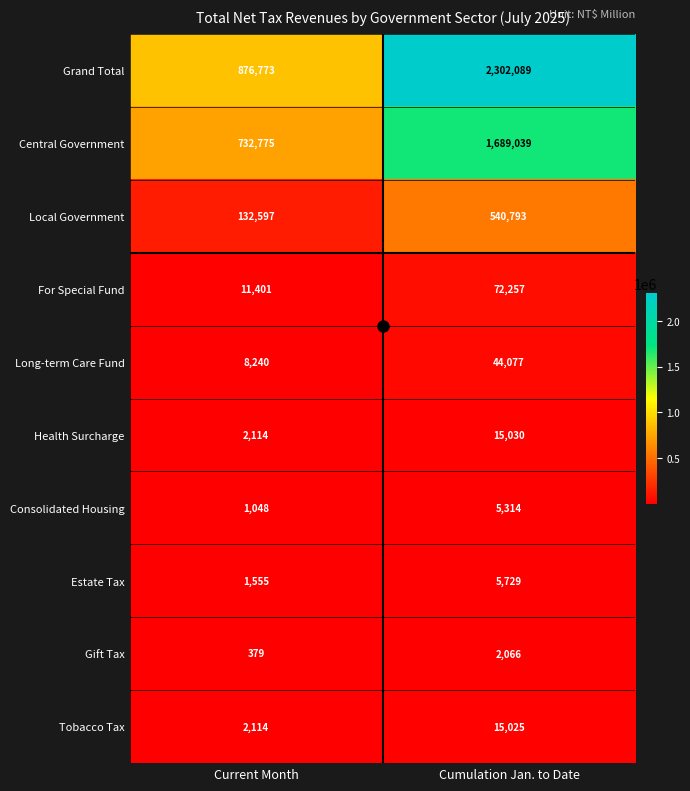

Which series has the largest range (max minus min)?

Grand Total